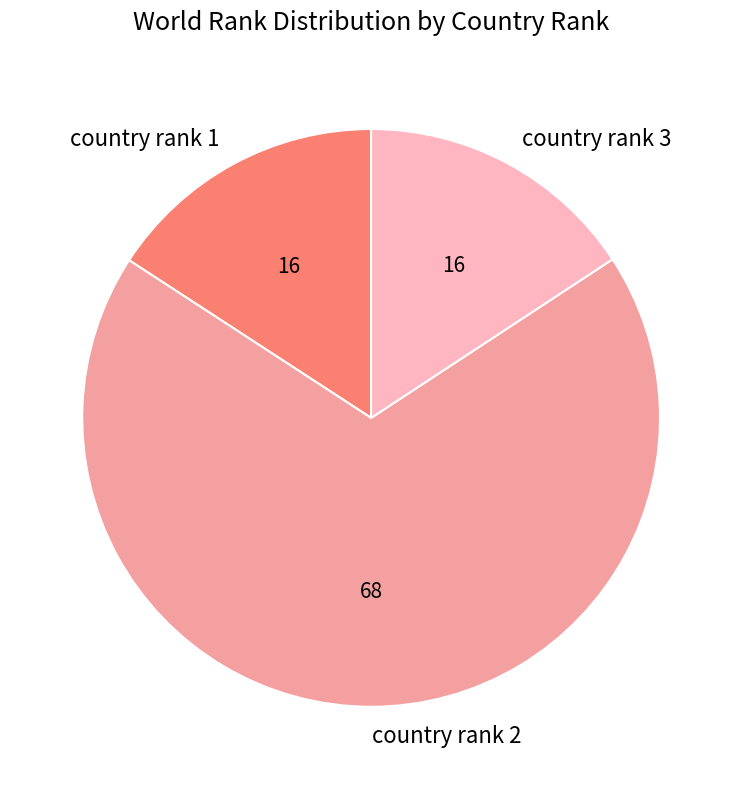

Is country rank 2 the majority of the pie?

Yes